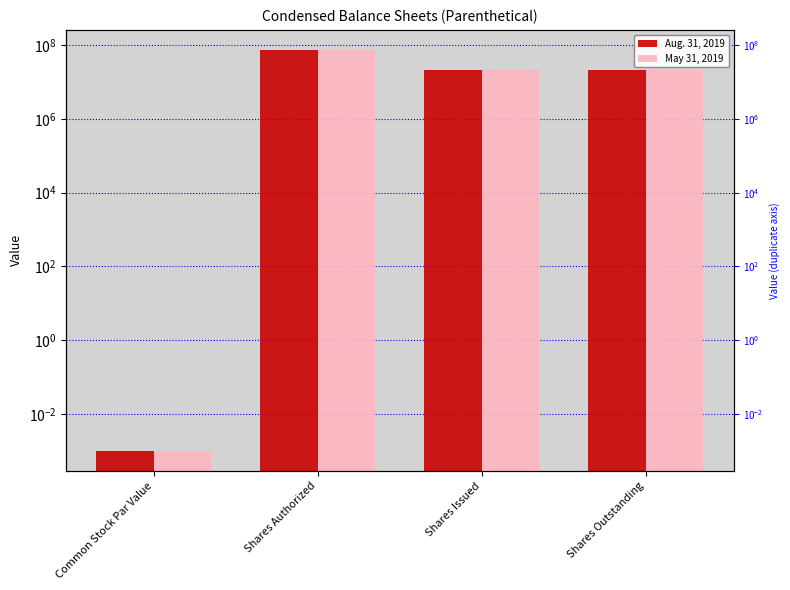

How many groups of bars are there?

4